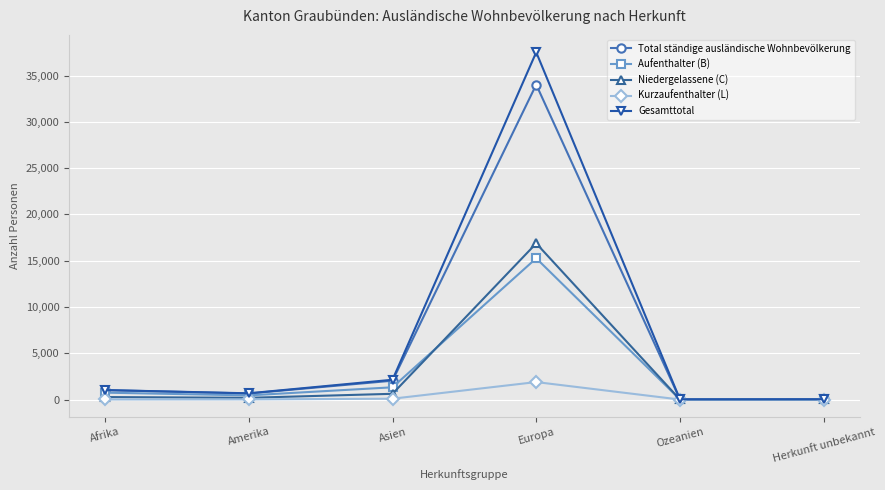

At which category is the sum across all series the highest?

Europa